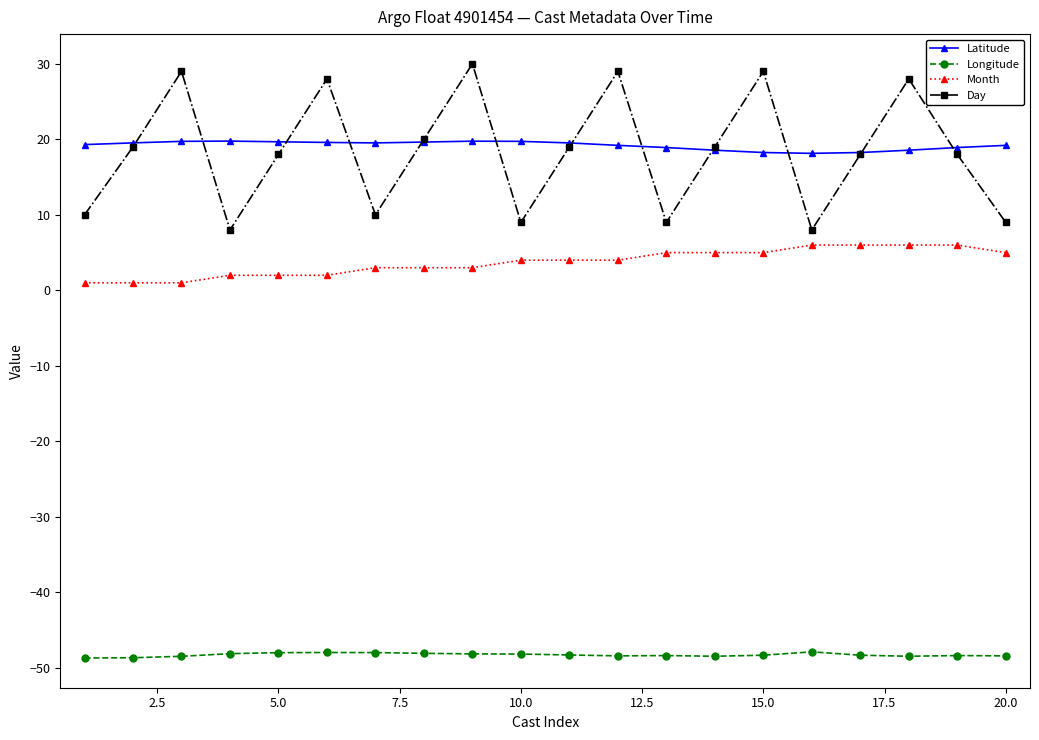

In Day, how many points are lower than both neighbors (excluding endpoints)?

5